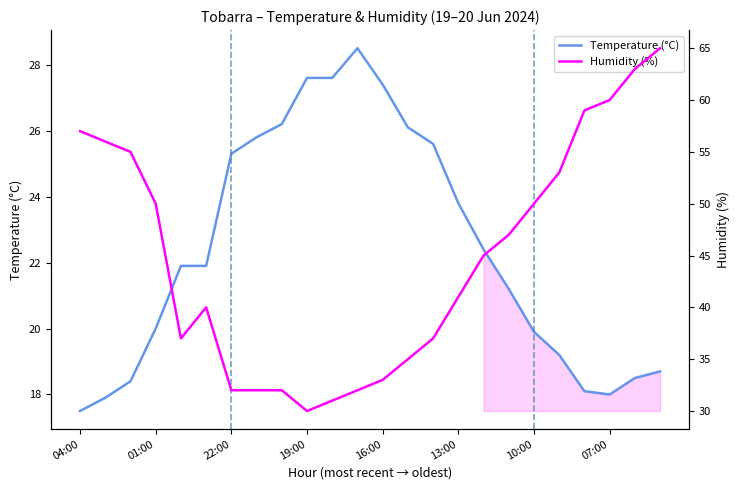

List the series in order of their peak value, lowest first.

Temperature (°C), Humidity (%)